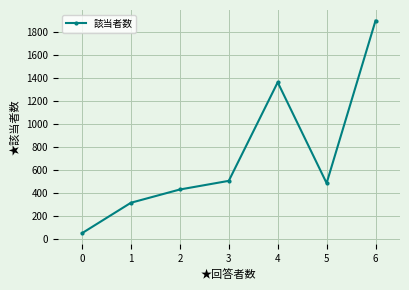

Reading right to left, extract all data points from this chart.

1895.0	485.0	1360.0	505.0	430.0	315.0	50.8